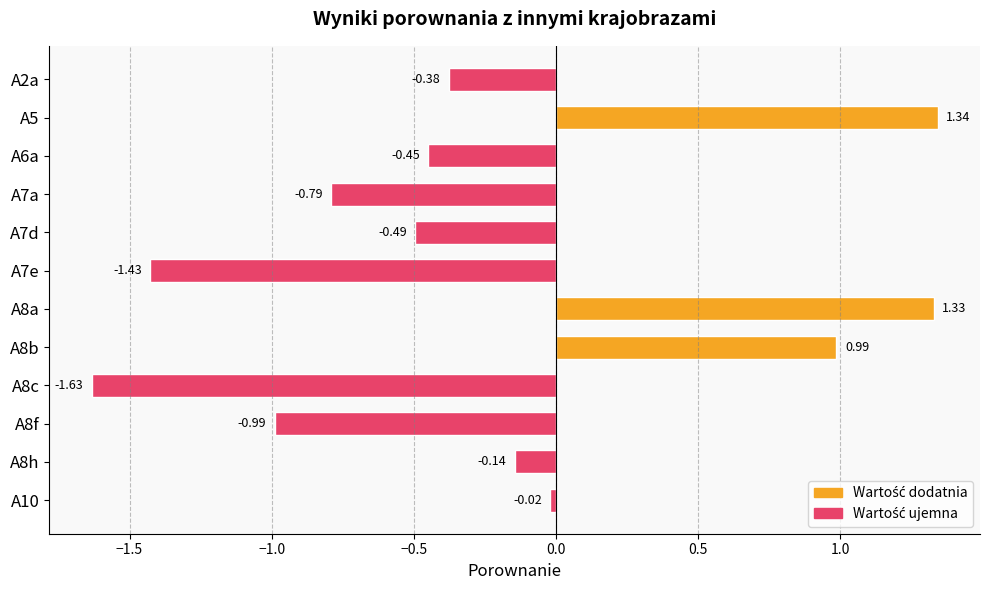

How many series are shown in this chart?

1